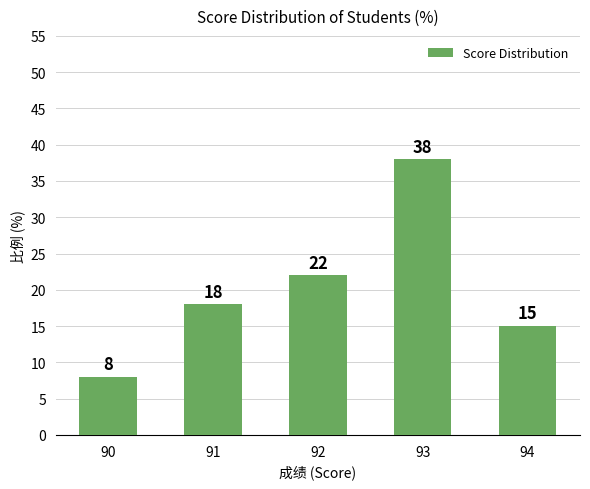

How many data points are less than 18?

2